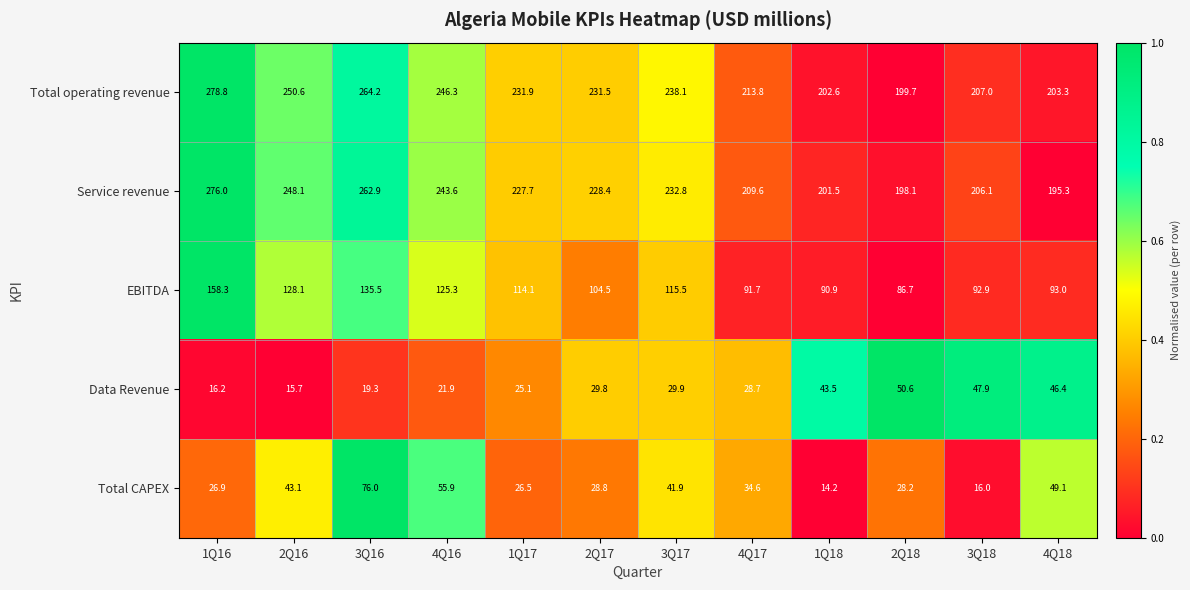

What is the sum of all Total CAPEX values?

441.2